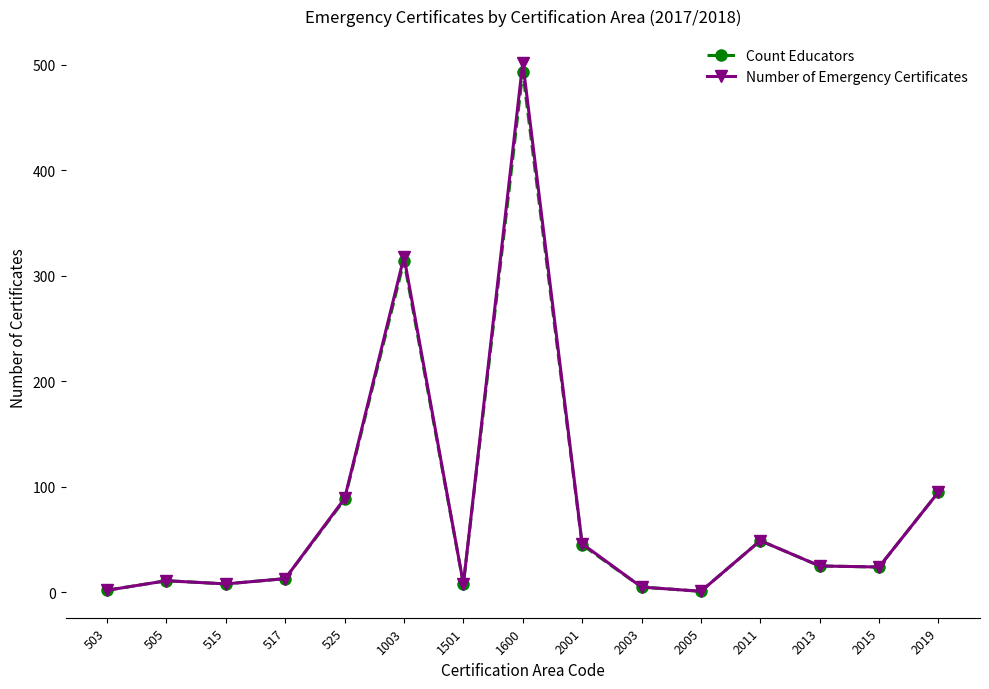

Rank the series by their average value, from lowest to highest.

Count Educators, Number of Emergency Certificates